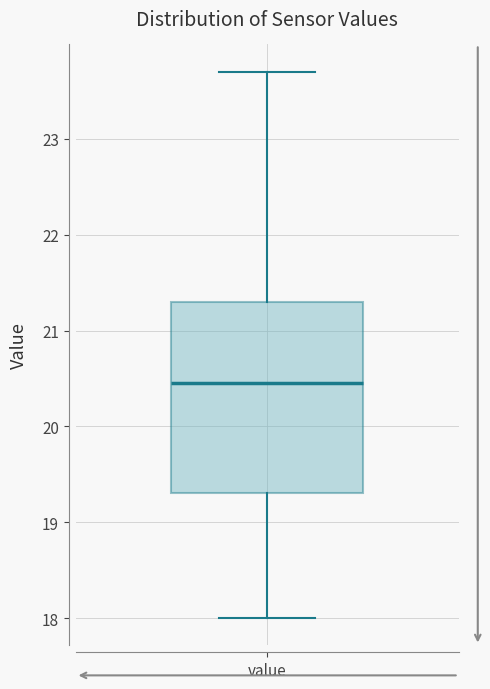

Where does the upper whisker of the box for value end on the y-axis? The values are not printed on the chart, so give them approximately, as read against the axis.

23.7